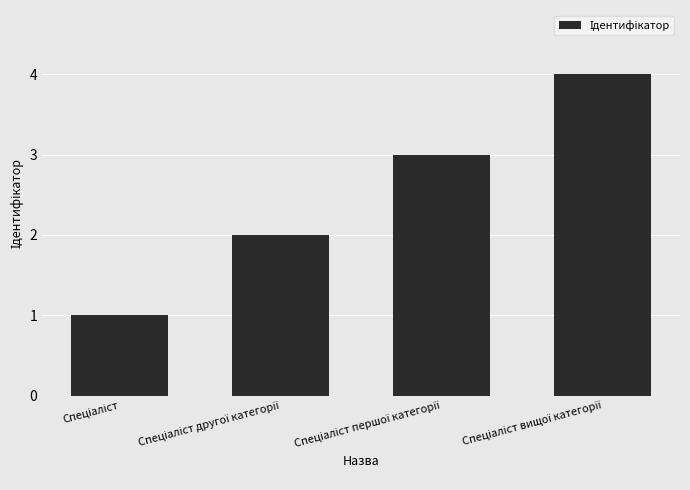

What is the maximum value shown in the chart?

4